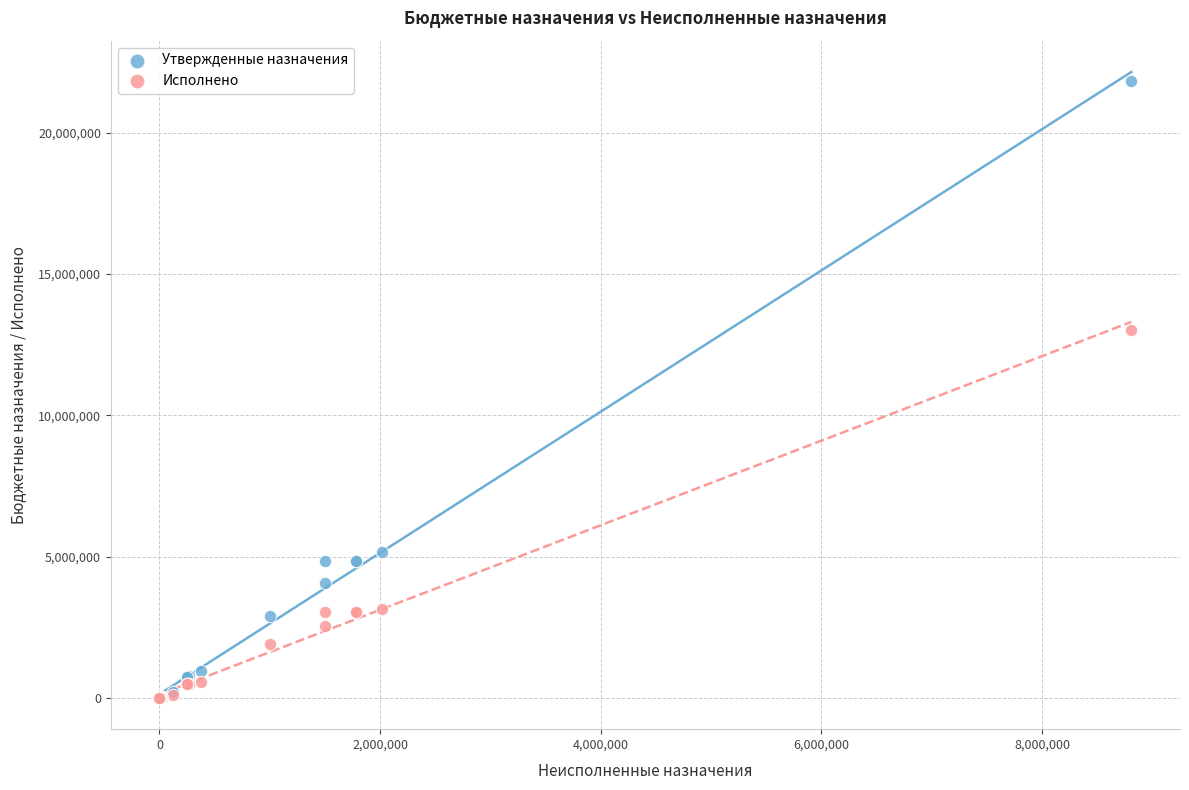

Which series has the widest spread of Y values?

Утвержденные назначения